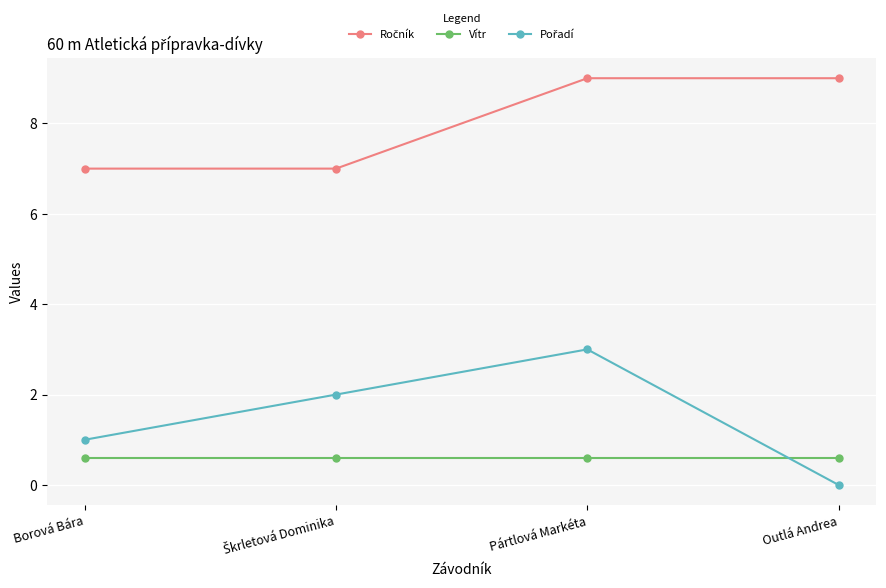

At how many categories does at least one series exceed 6?

4